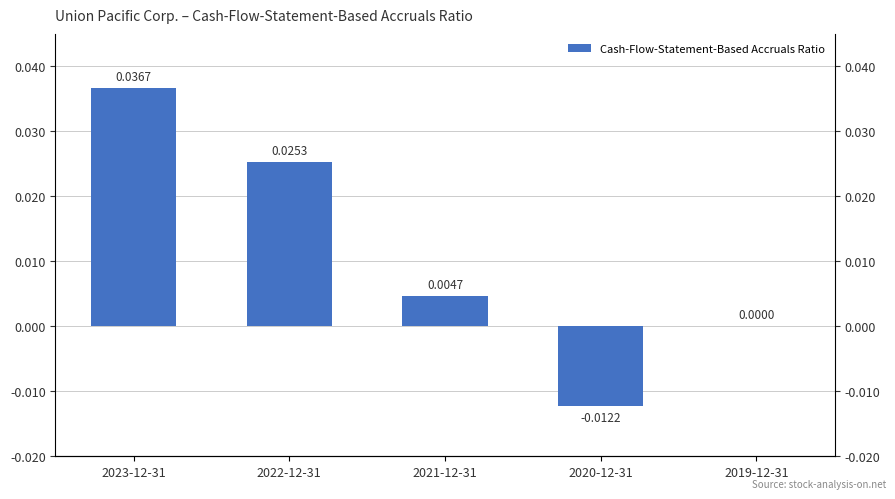

How many categories are shown in the chart?

5